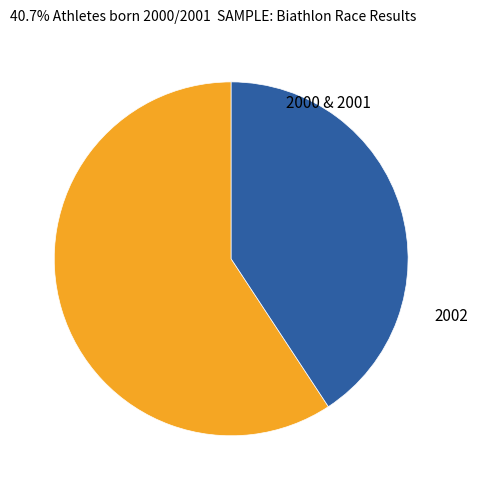

How many segments does this pie chart have?

2